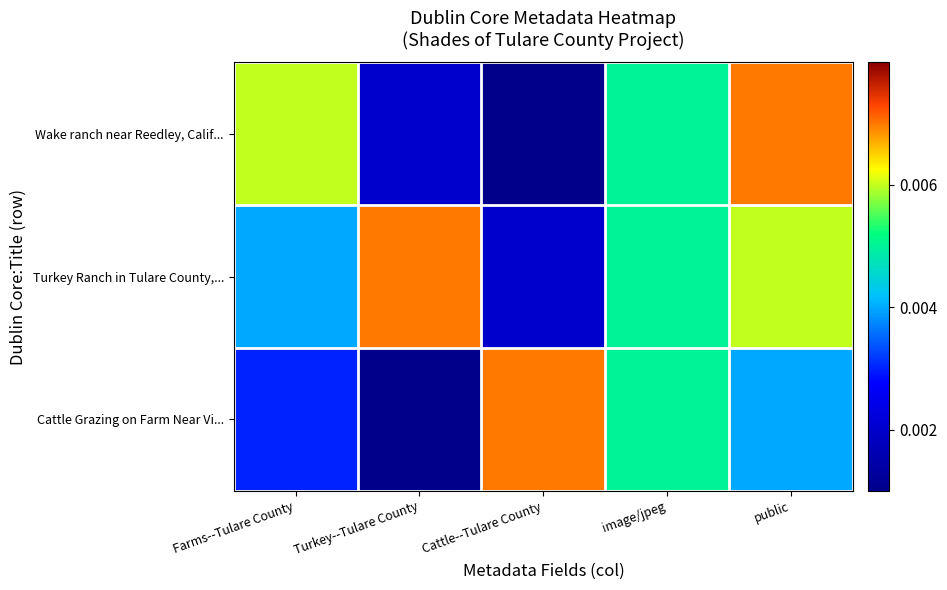

List the series in order of their overall mean, lowest first.

Cattle Grazing on Farm Near Vi..., Wake ranch near Reedley, Calif..., Turkey Ranch in Tulare County,...